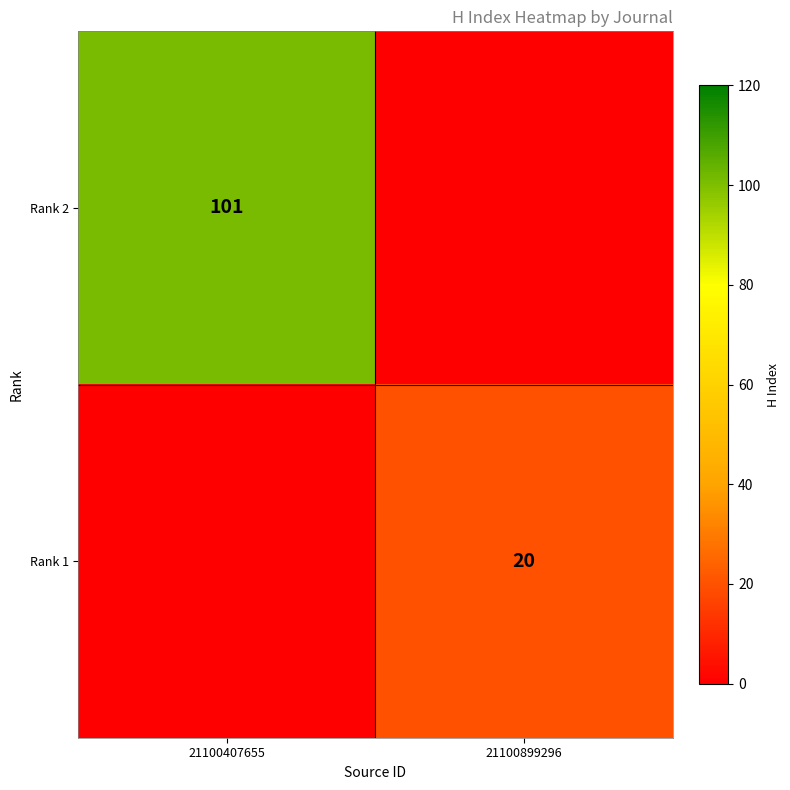

The value of Rank 2 at 21100407655 is 101. True or false?

True